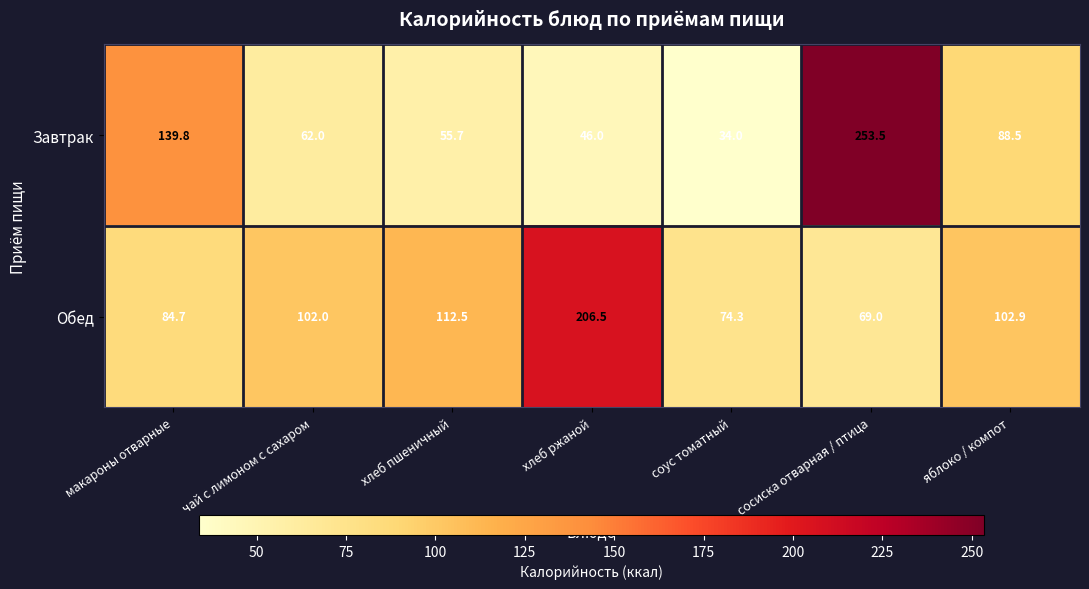

What is the greatest value displayed?

253.5